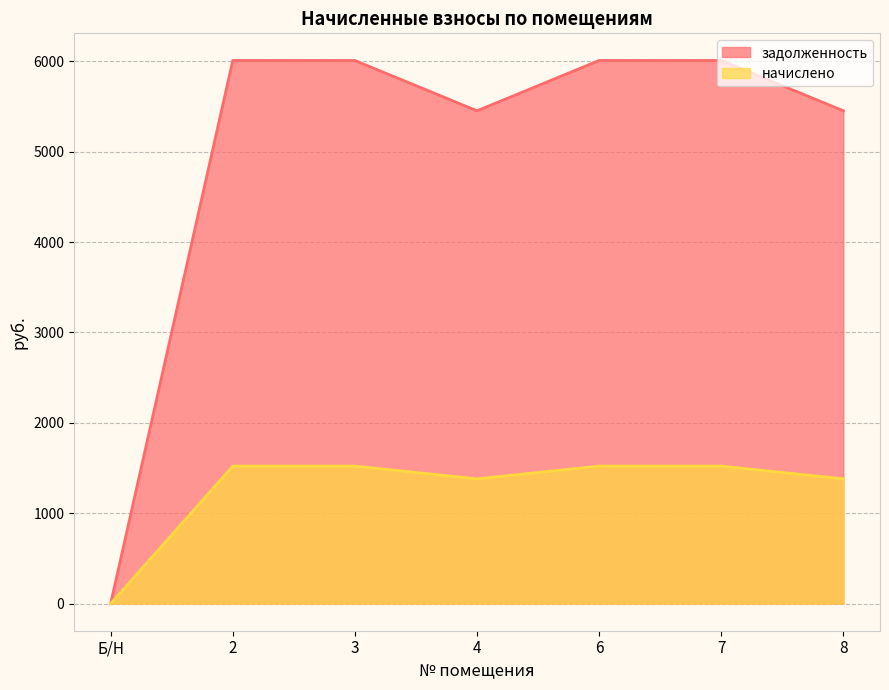

How many series are shown in this chart?

2